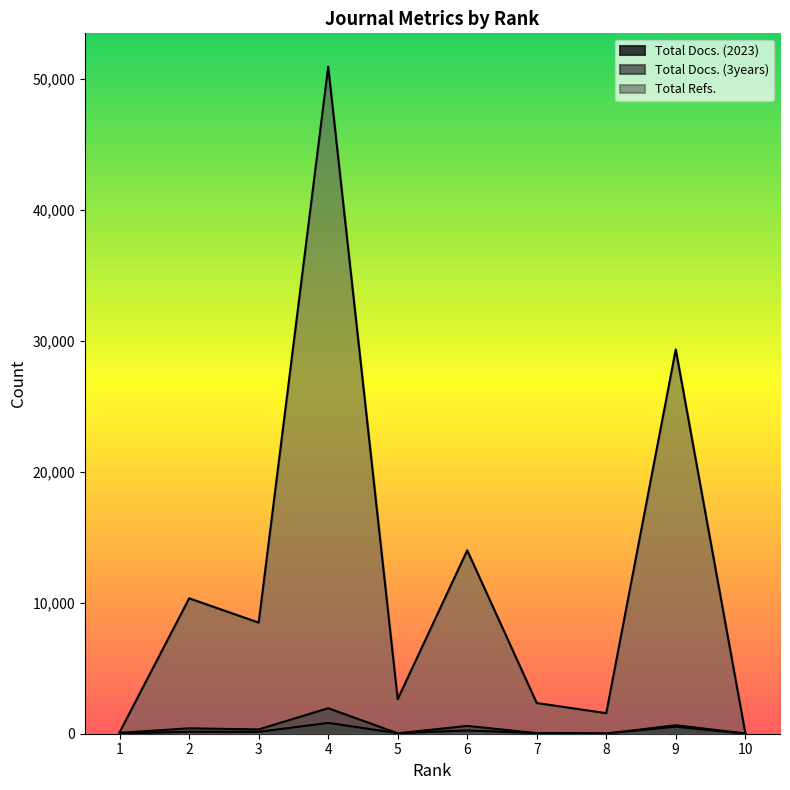

What is the value of the Total Refs. point at the 1st from the left?

124